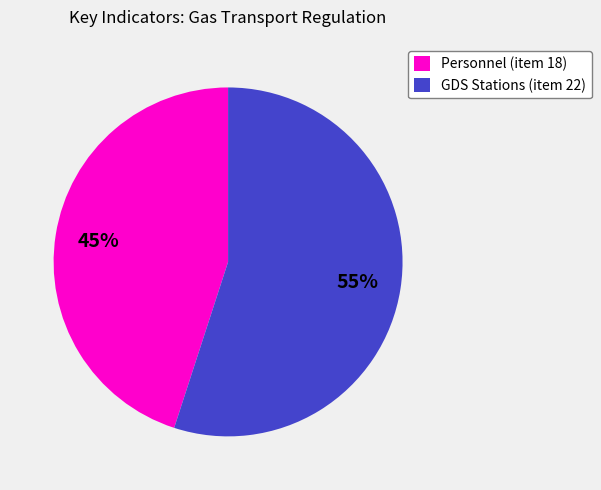

Do GDS Stations (item 22) and Personnel (item 18) together represent more than half of the pie?

Yes